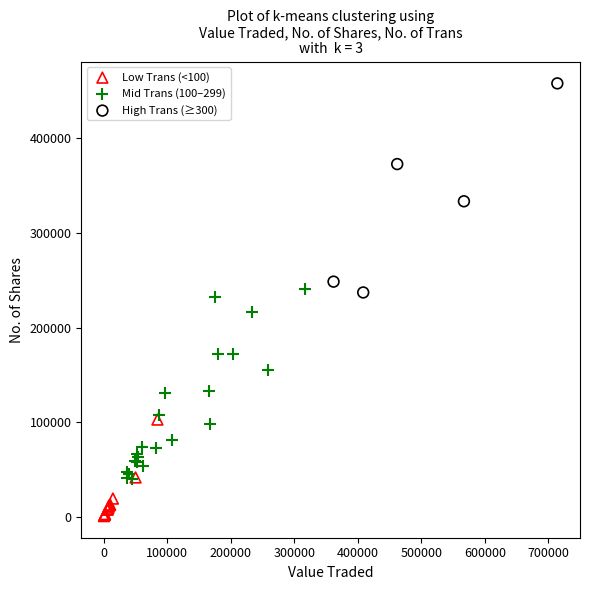

Which series contains the highest Y value?

High Trans (≥300)